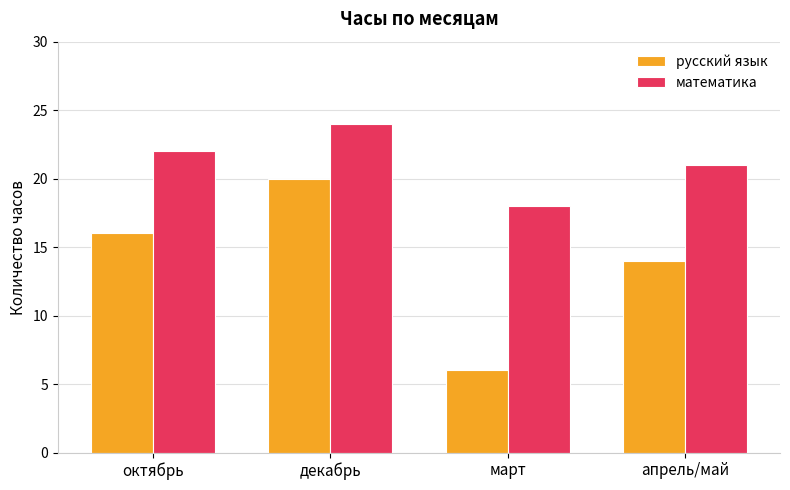

Which series changed the most between март and апрель/май?

русский язык